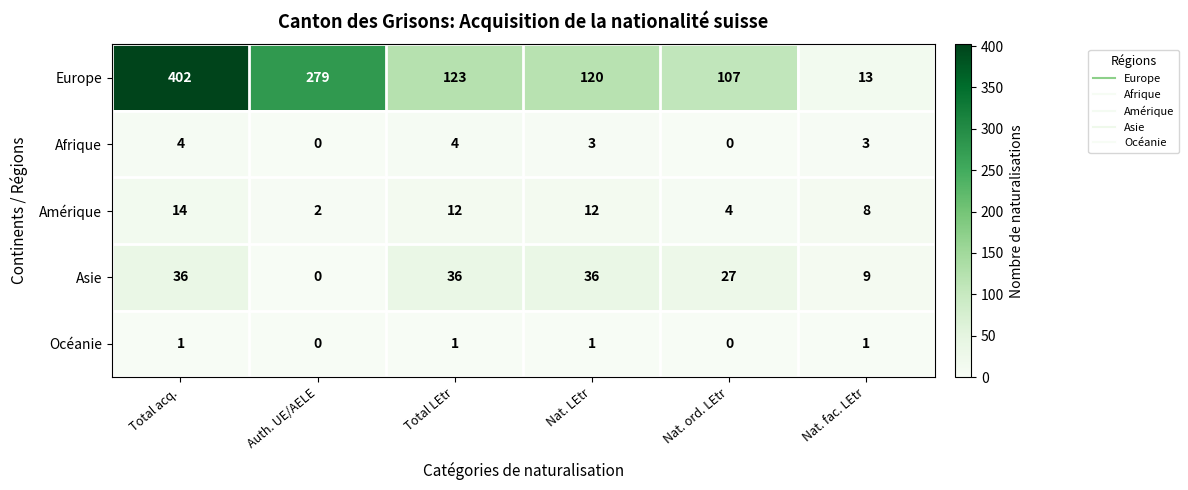

How many Asie values are between 9 and 36?

5